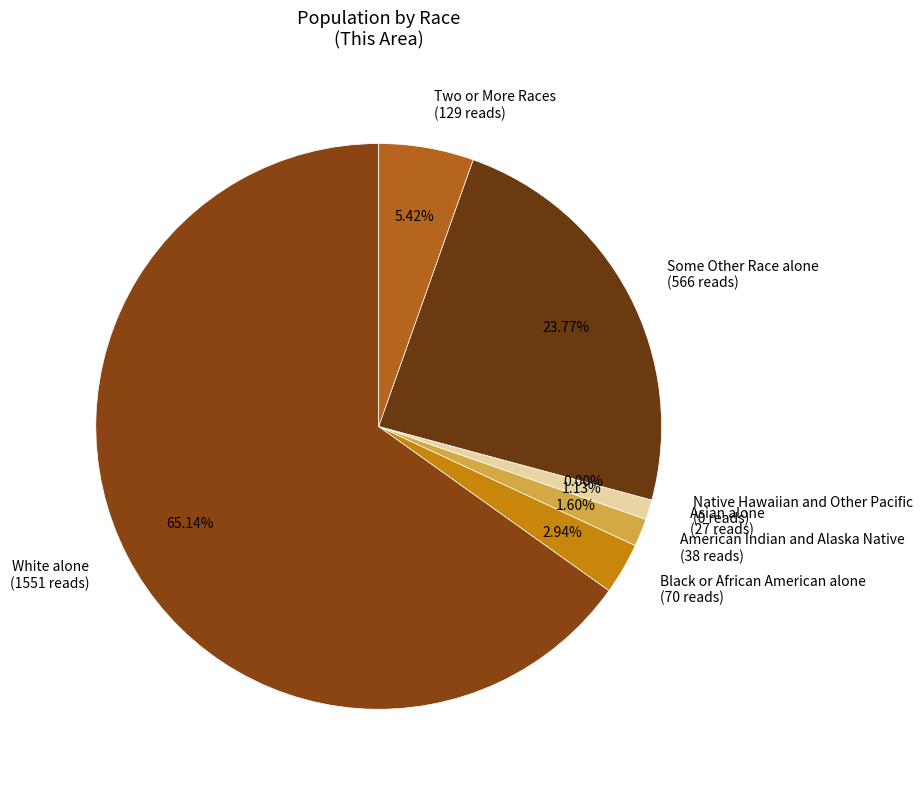

Does Some Other Race alone represent more than half of the total?

No